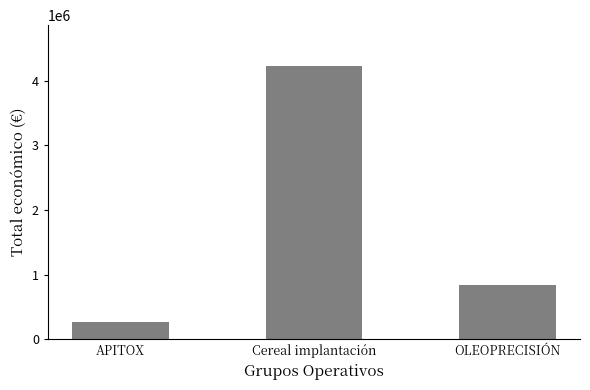

What is the minimum value shown in the chart?

271552